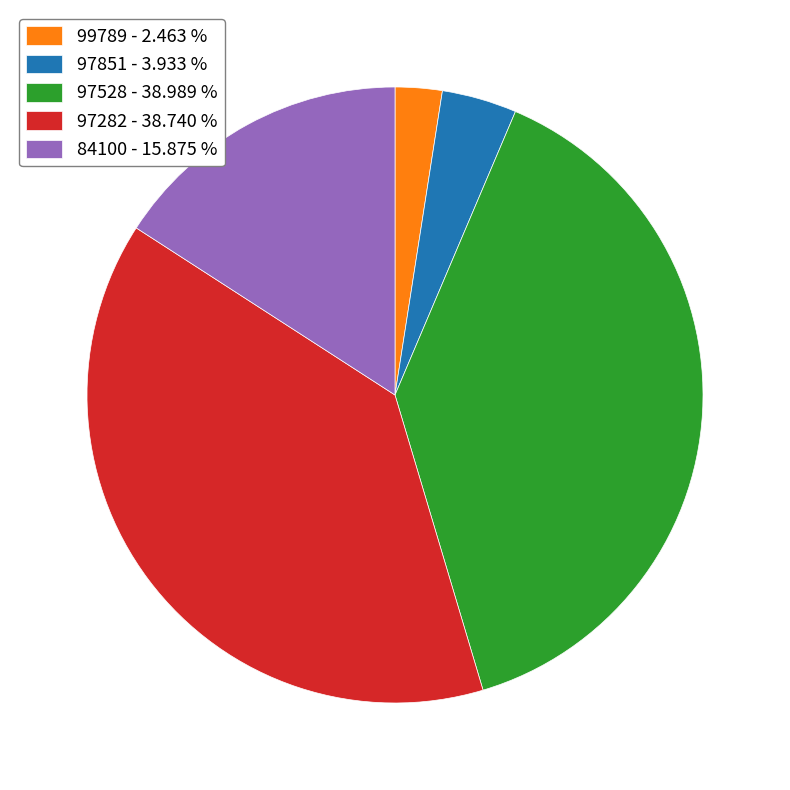

Is there a majority slice in this chart?

No